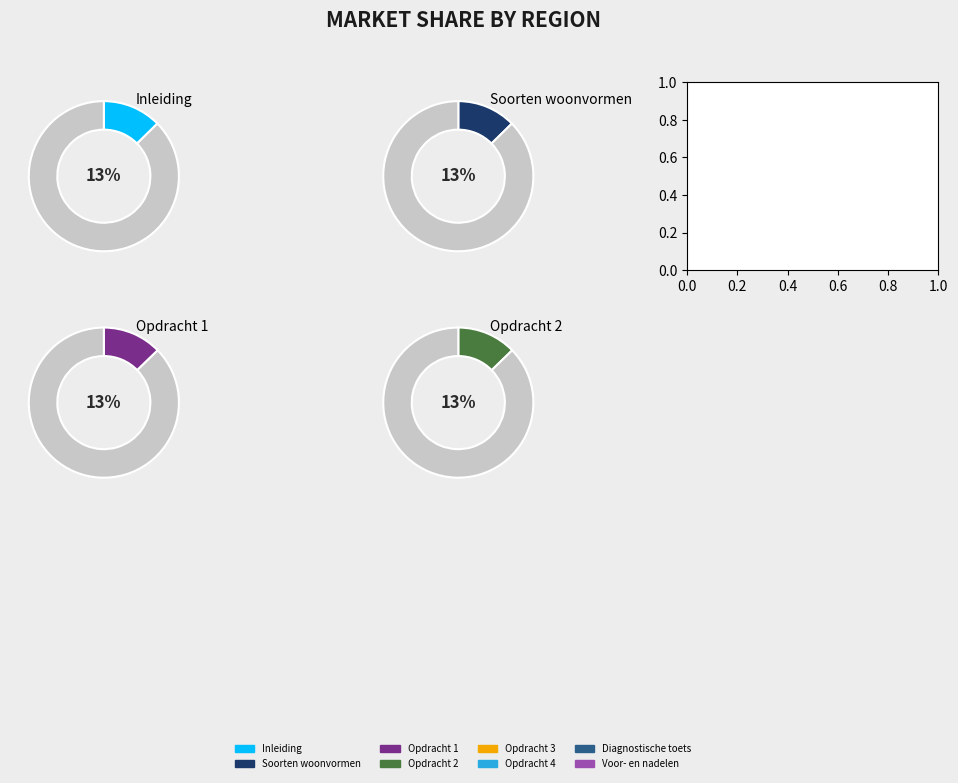

To the nearest percent, what portion does Voor- en nadelen represent?

11%